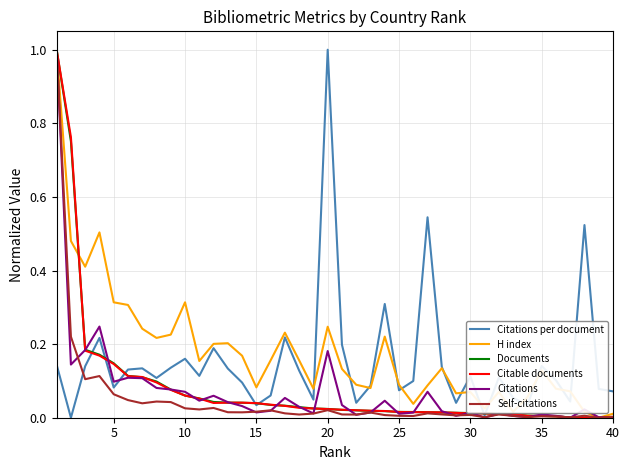

What are all the series names shown in the legend?

Citations per document, H index, Documents, Citable documents, Citations, Self-citations